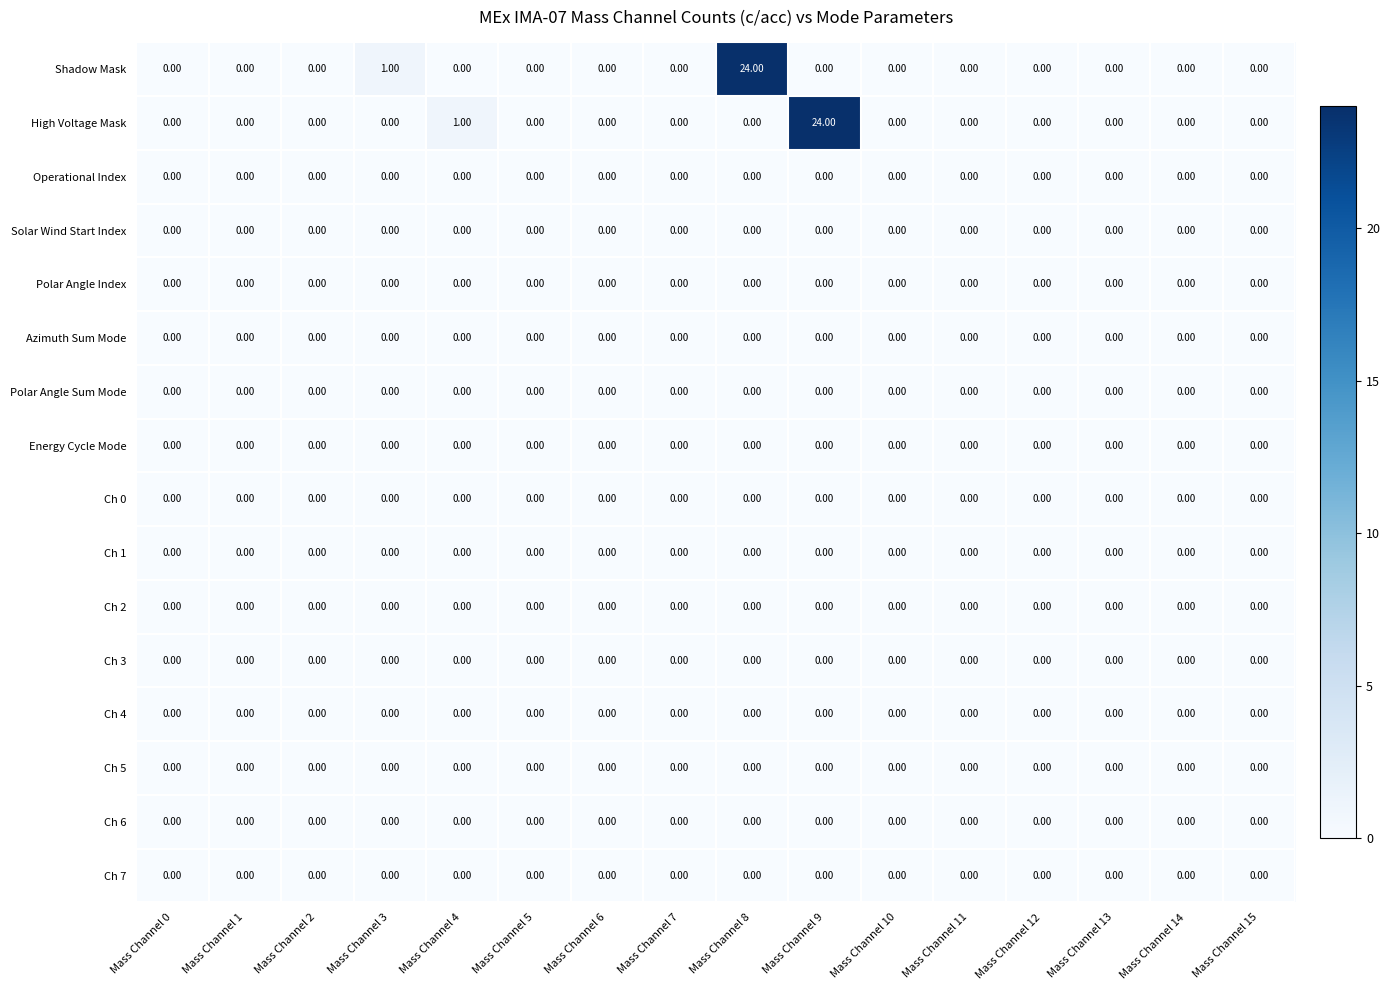

What is the sum of all Shadow Mask values?

25